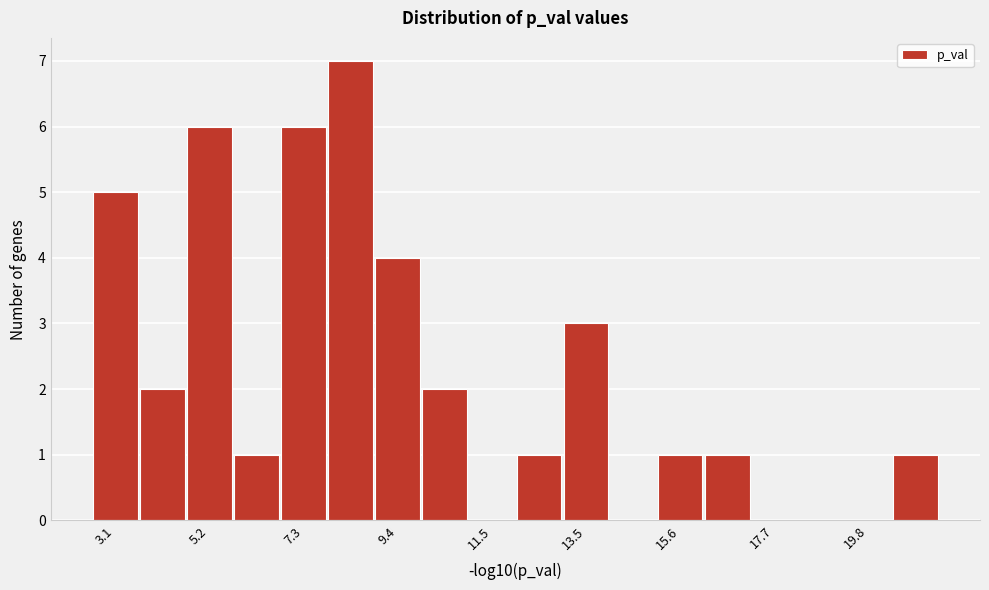

Around what value on the x-axis is the tallest bar? Give the approximate position of its centre, as read against the axis.

8.5